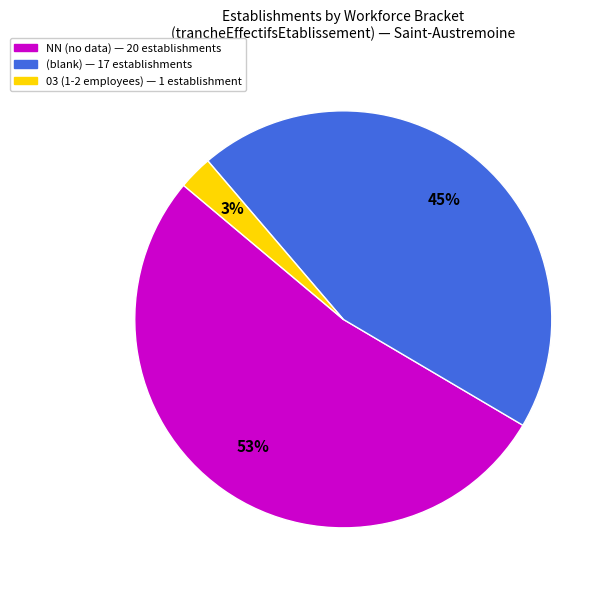

How many segments does this pie chart have?

3